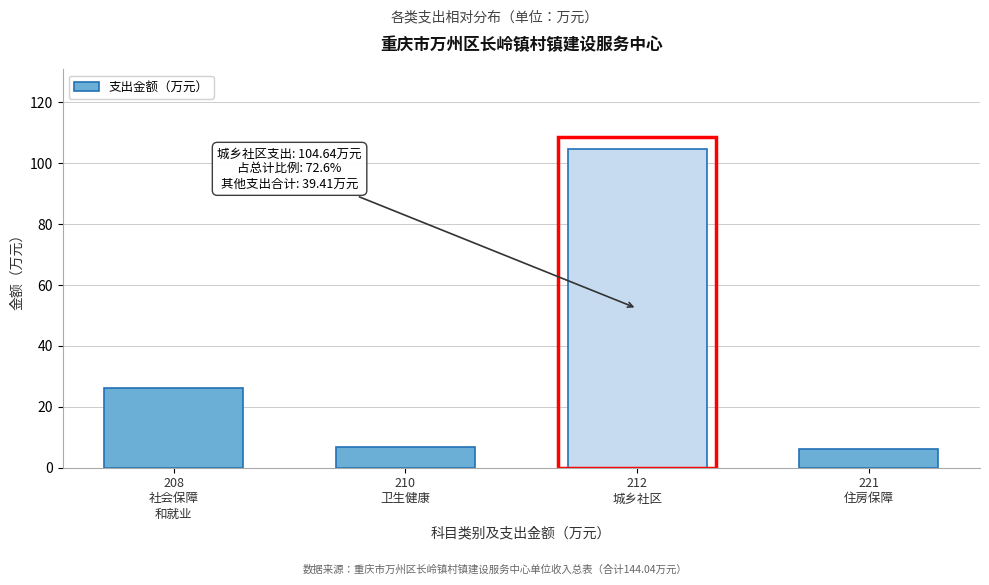

What is the value of the 1st bar from the left?

26.3